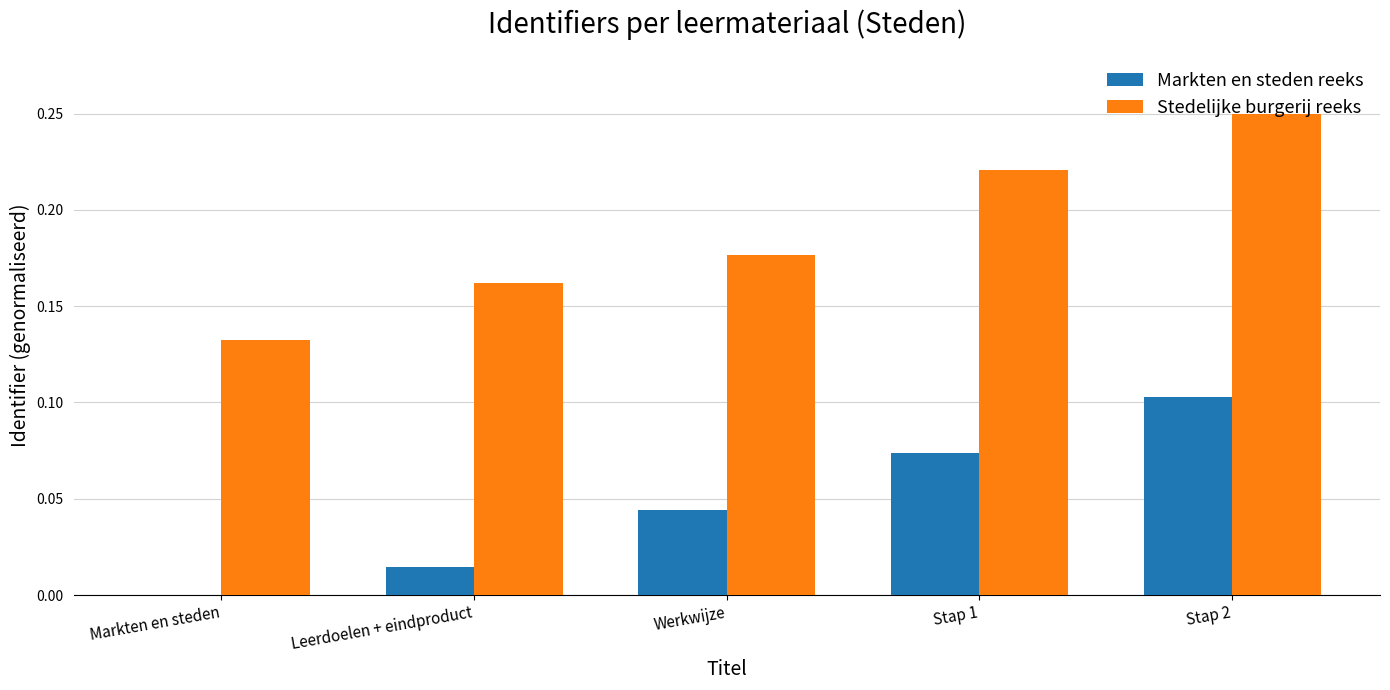

At which label does Markten en steden reeks reach its peak?

Stap 2